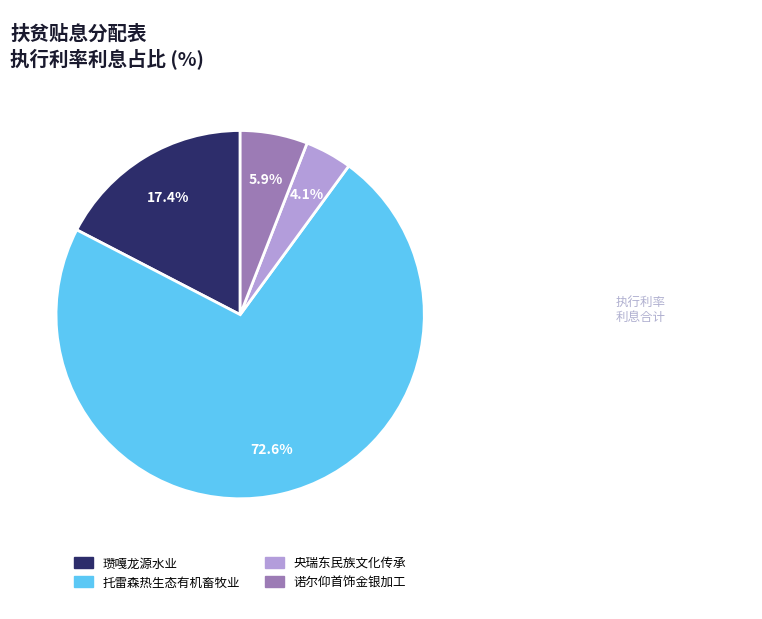

Between 托雷森热生态有机畜牧业 and 央瑞东民族文化传承, which is larger?

托雷森热生态有机畜牧业